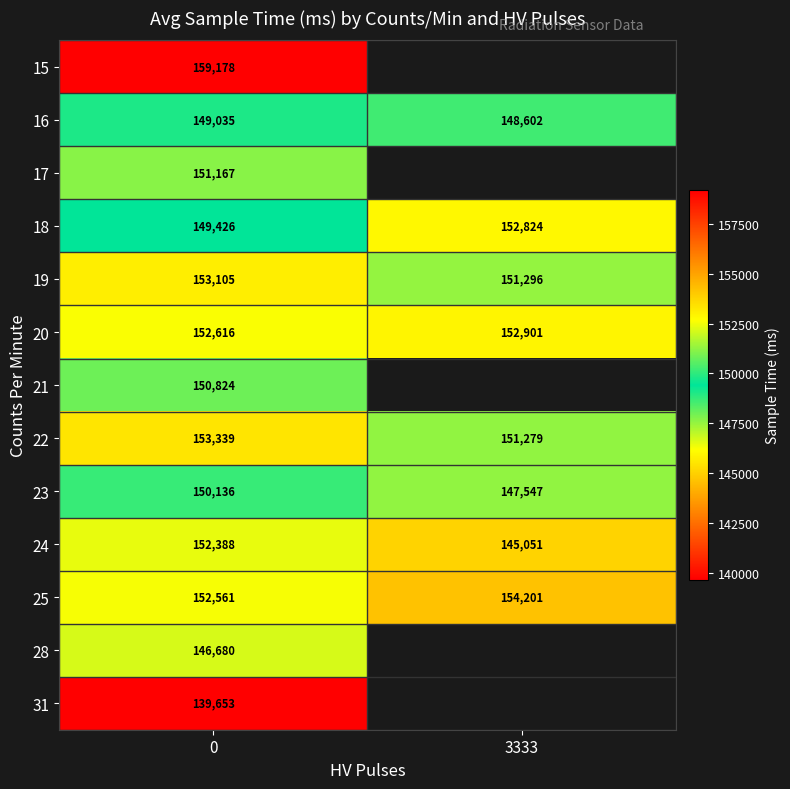

What is the spread (max minus min) of values at 0?

19525